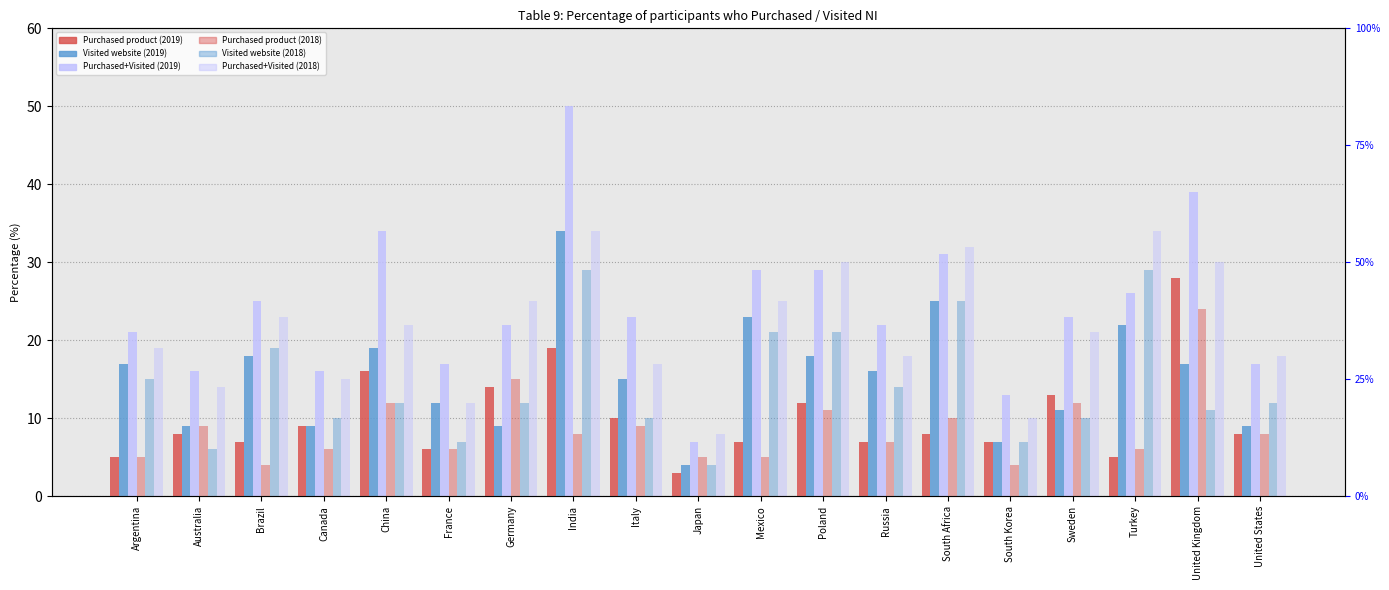

What is the average value of the Visited website (2018) series?

14